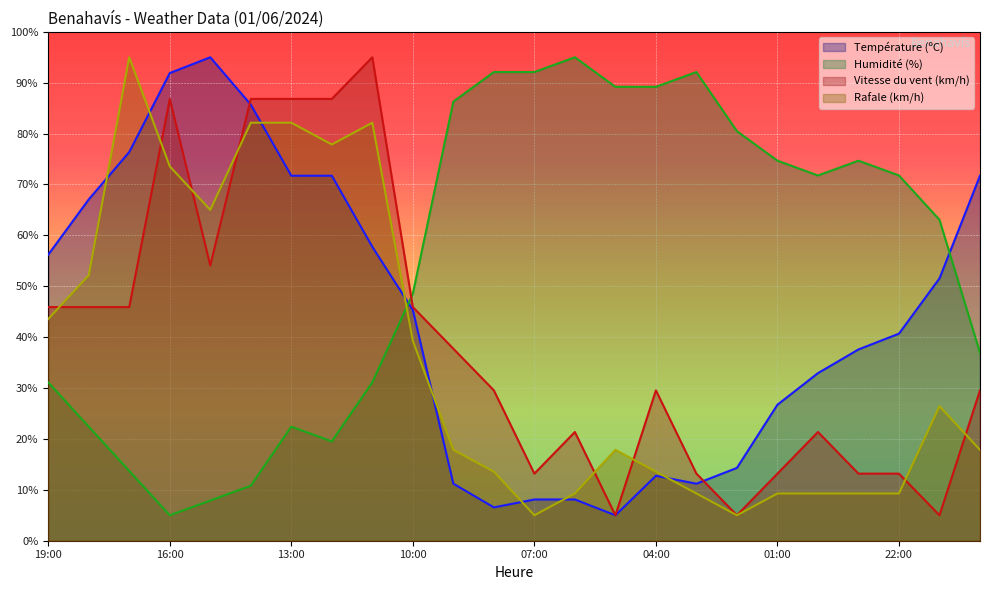

How many lines are shown in the chart?

4